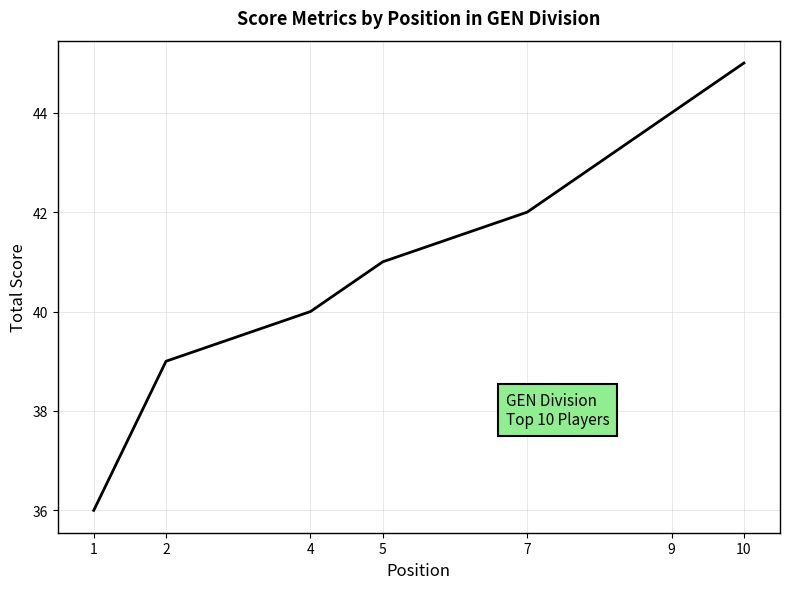

What is the smallest value displayed?

36